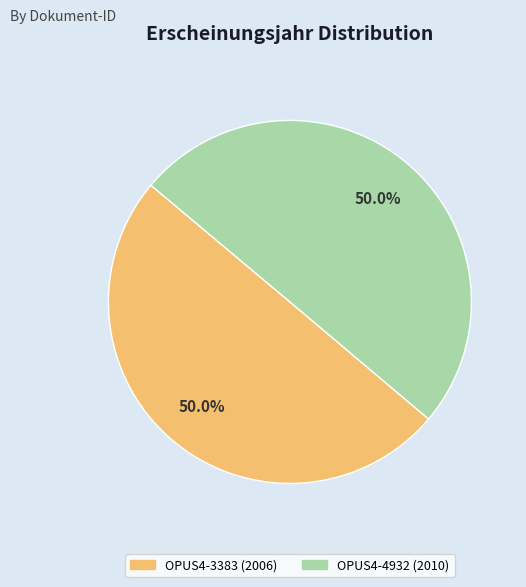

What is the ratio of the value at OPUS4-3383 to the value at OPUS4-4932?

1.0